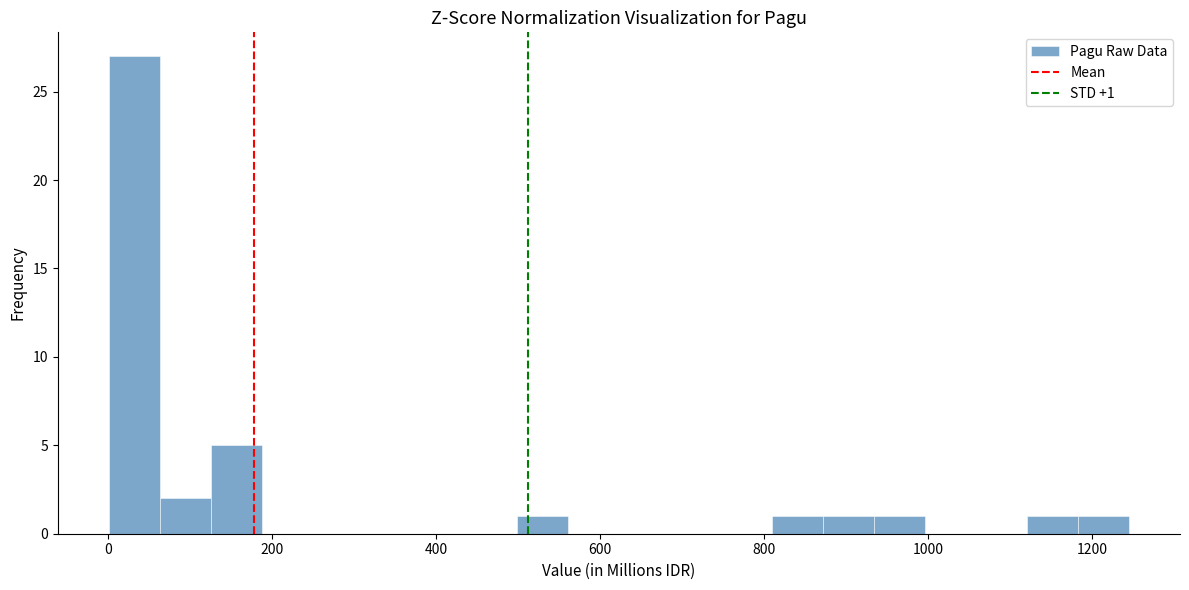

Around what value on the x-axis is the tallest bar? Give the approximate position of its centre, as read against the axis.

40